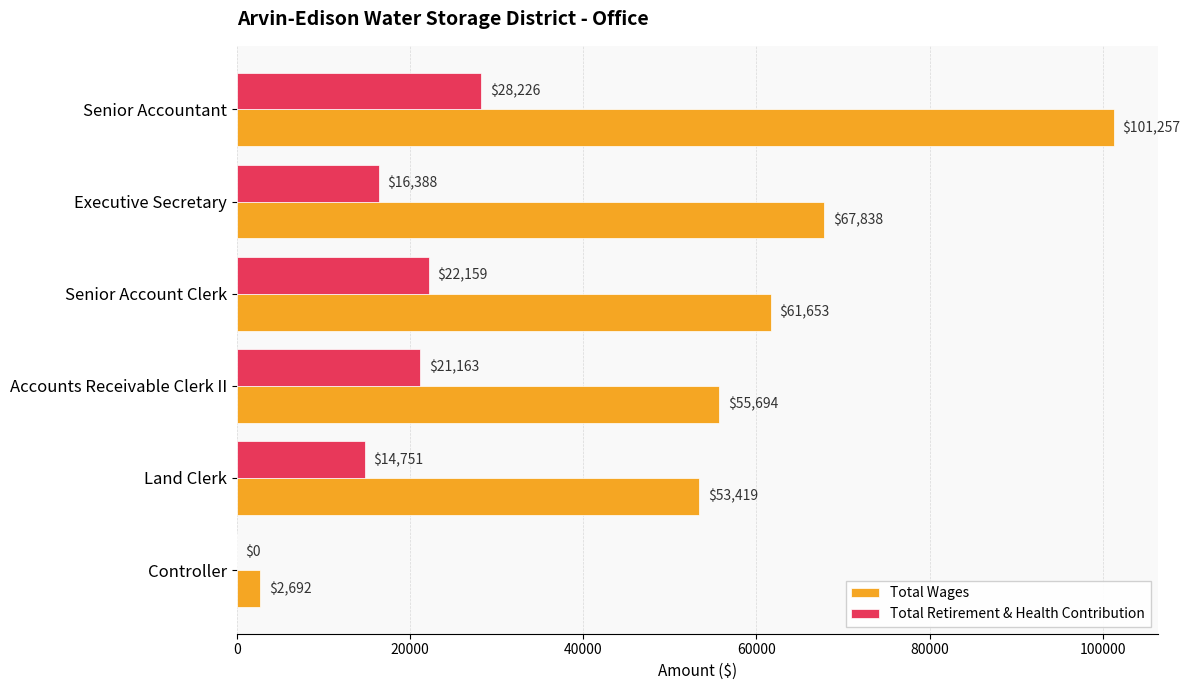

The Total Wages series shows 80594 at Land Clerk. True or false?

False